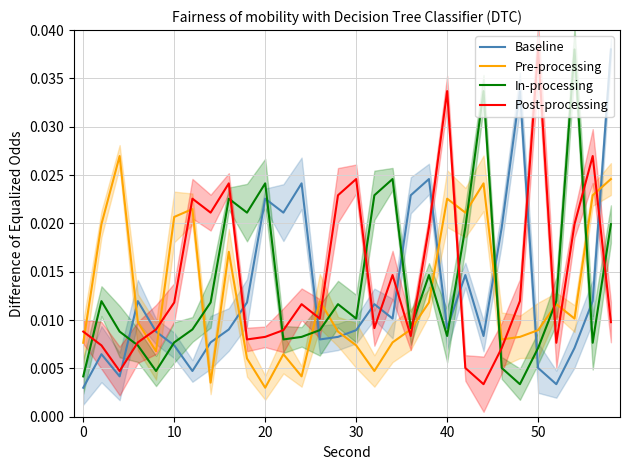

Which series ends up on top after the final intersection of Pre-processing and Baseline?

Baseline